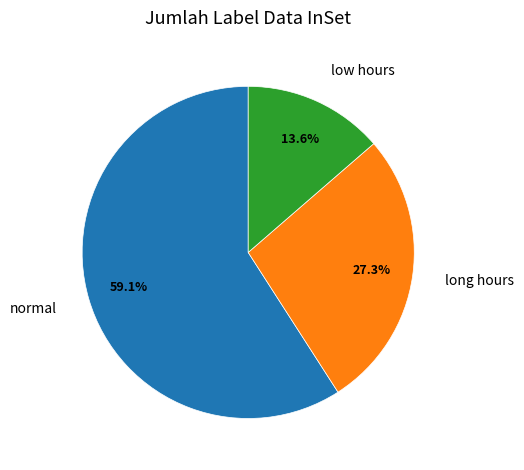

Is there any slice that represents more than half of the pie?

Yes